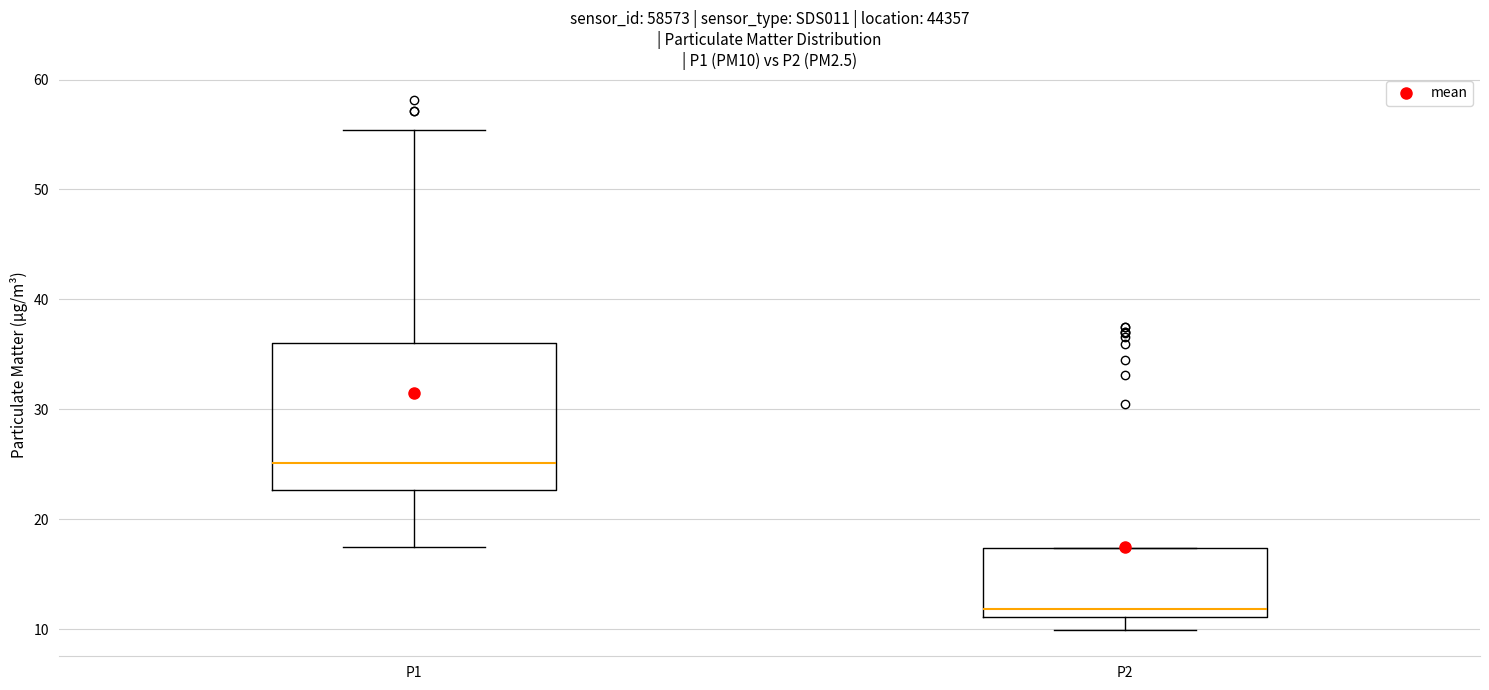

Which box is the tallest, from its lower edge to its upper edge?

P1